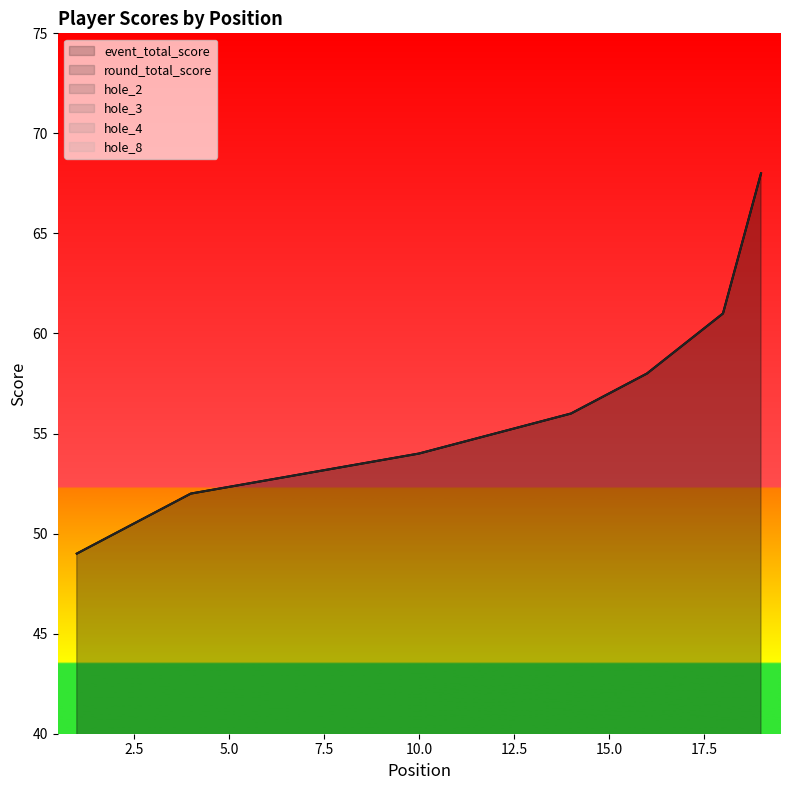

Which series has the largest total across all categories?

event_total_score